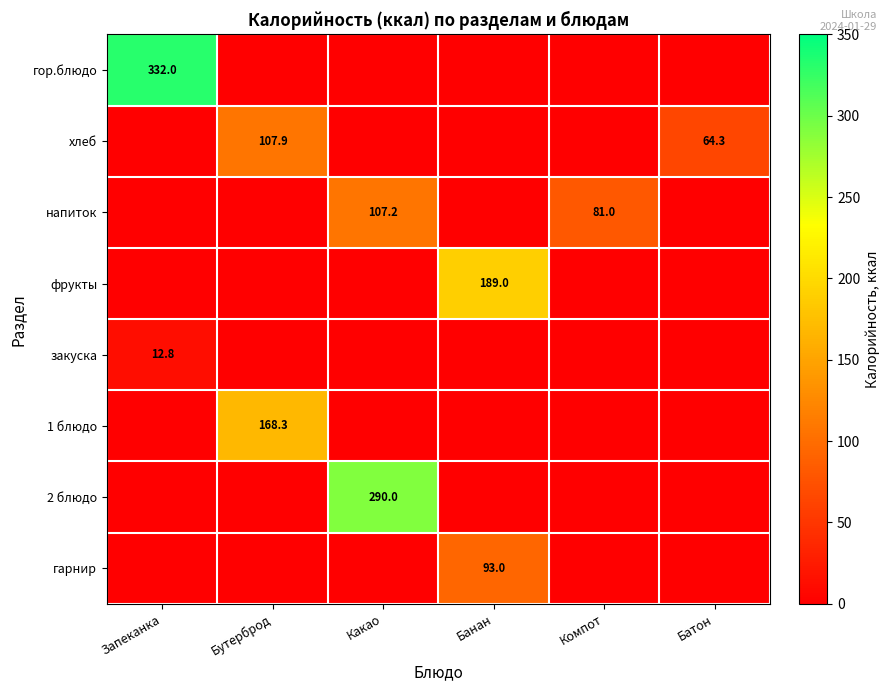

The фрукты series shows 251.3 at Банан. True or false?

False